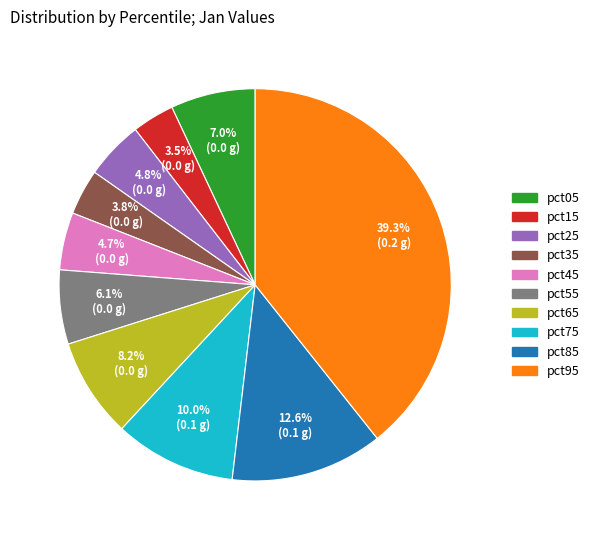

Is there a majority slice in this chart?

No